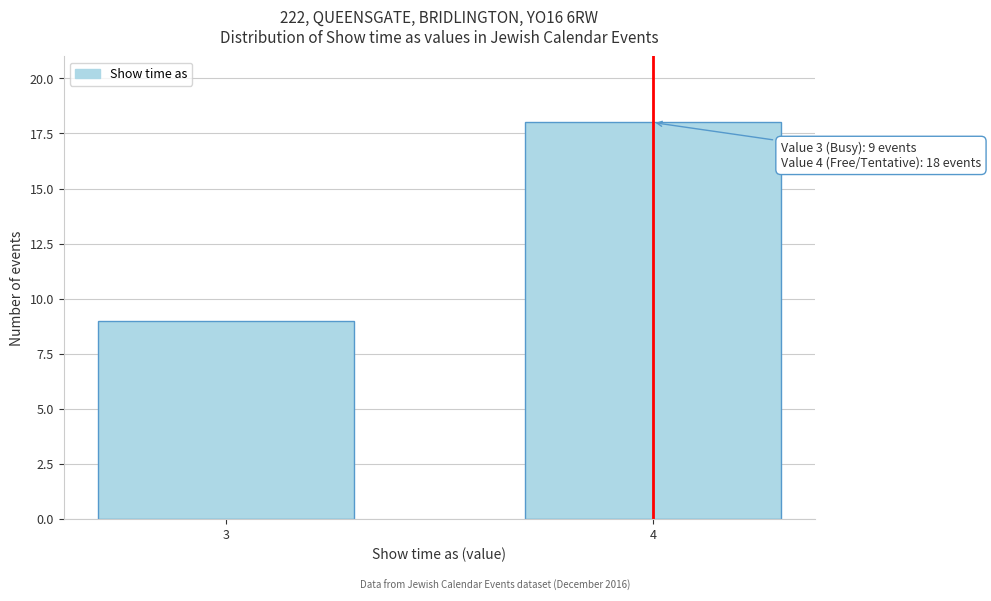

Reading right to left, extract all data points from this chart.

4=18	3=9